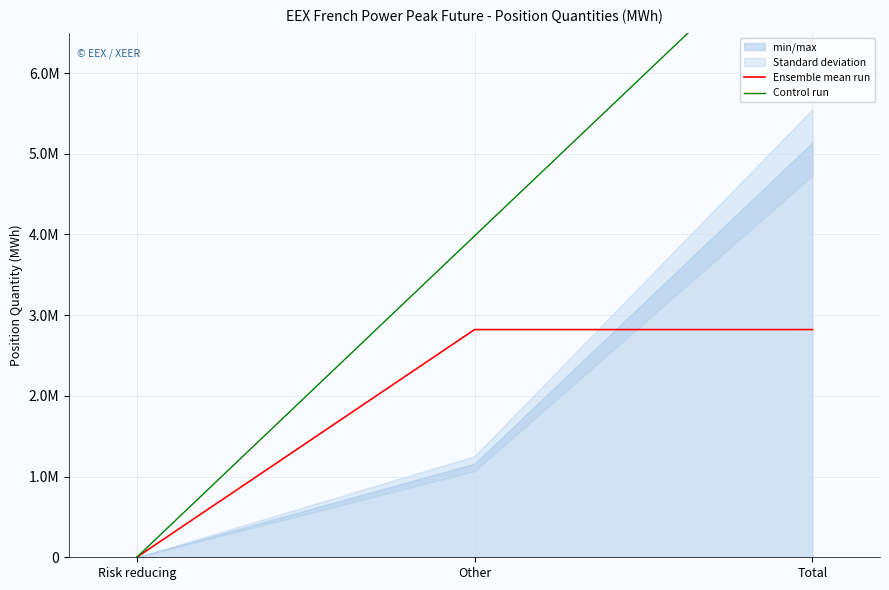

At which category is the sum across all series the highest?

Total